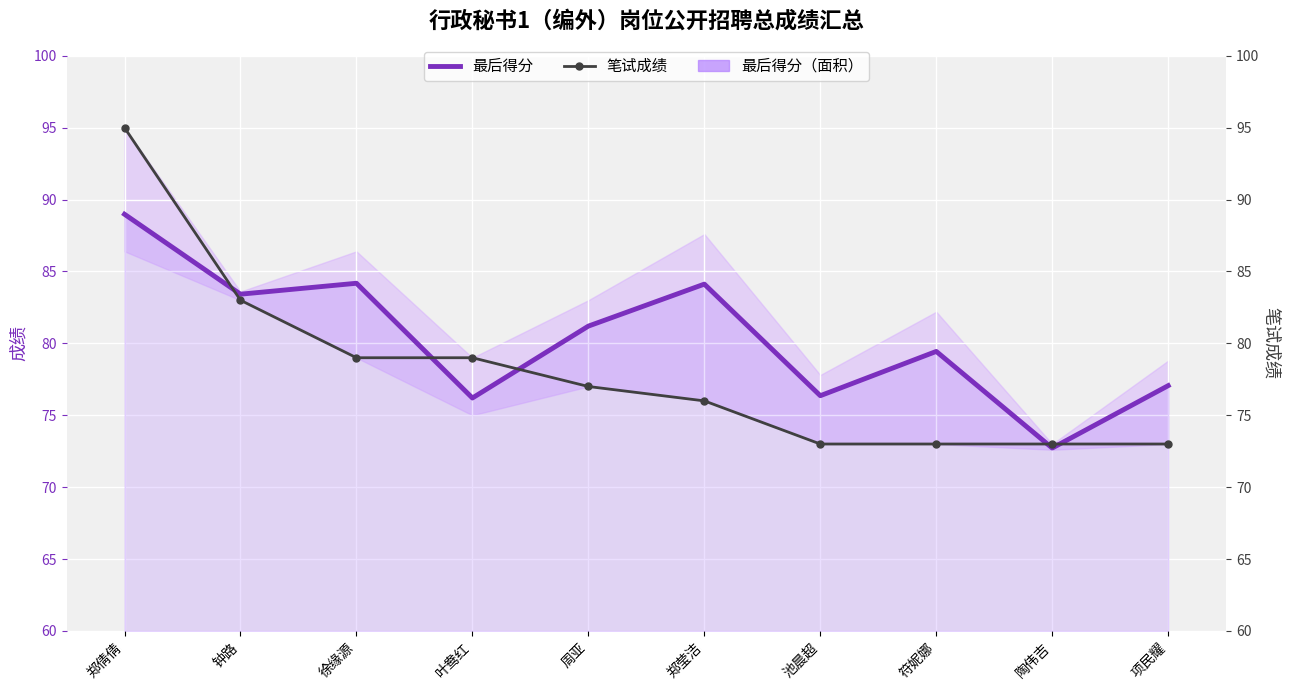

What is the highest value of the 最后得分 series?

89.0